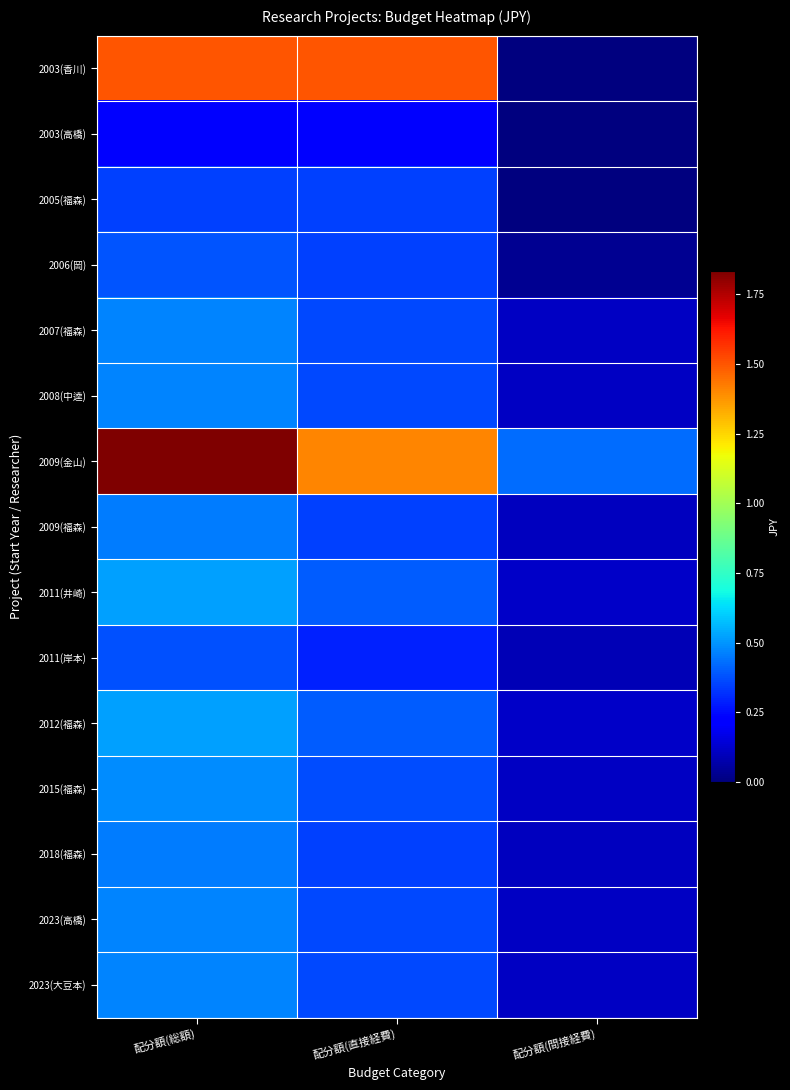

Reading left to right, list all the values displayed in this chart.

2003(香川): 配分額(総額)=15000000	配分額(直接経費)=15000000	配分額(間接経費)=0
2003(高橋): 配分額(総額)=2300000	配分額(直接経費)=2300000	配分額(間接経費)=0
2005(福森): 配分額(総額)=3500000	配分額(直接経費)=3500000	配分額(間接経費)=0
2006(岡): 配分額(総額)=3800000	配分額(直接経費)=3500000	配分額(間接経費)=300000
2007(福森): 配分額(総額)=4680000	配分額(直接経費)=3600000	配分額(間接経費)=1080000
2008(中逵): 配分額(総額)=4680000	配分額(直接経費)=3600000	配分額(間接経費)=1080000
2009(金山): 配分額(総額)=18330000	配分額(直接経費)=14100000	配分額(間接経費)=4230000
2009(福森): 配分額(総額)=4550000	配分額(直接経費)=3500000	配分額(間接経費)=1050000
2011(井崎): 配分額(総額)=5200000	配分額(直接経費)=4000000	配分額(間接経費)=1200000
2011(岸本): 配分額(総額)=3770000	配分額(直接経費)=2900000	配分額(間接経費)=870000
2012(福森): 配分額(総額)=5200000	配分額(直接経費)=4000000	配分額(間接経費)=1200000
2015(福森): 配分額(総額)=4810000	配分額(直接経費)=3700000	配分額(間接経費)=1110000
2018(福森): 配分額(総額)=4550000	配分額(直接経費)=3500000	配分額(間接経費)=1050000
2023(高橋): 配分額(総額)=4680000	配分額(直接経費)=3600000	配分額(間接経費)=1080000
2023(大豆本): 配分額(総額)=4680000	配分額(直接経費)=3600000	配分額(間接経費)=1080000